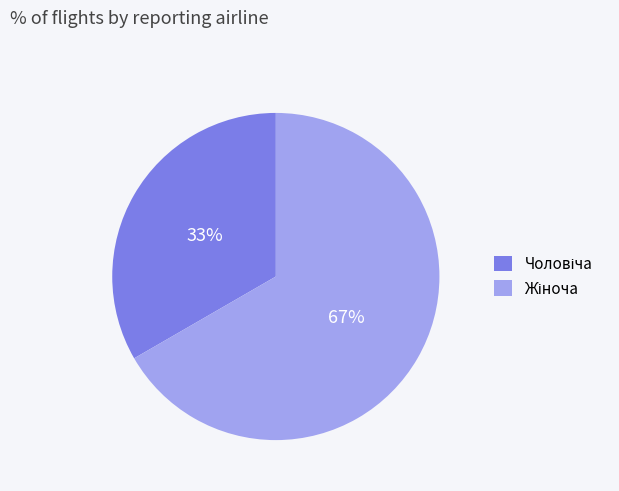

To the nearest percent, what is the average slice percentage?

50%